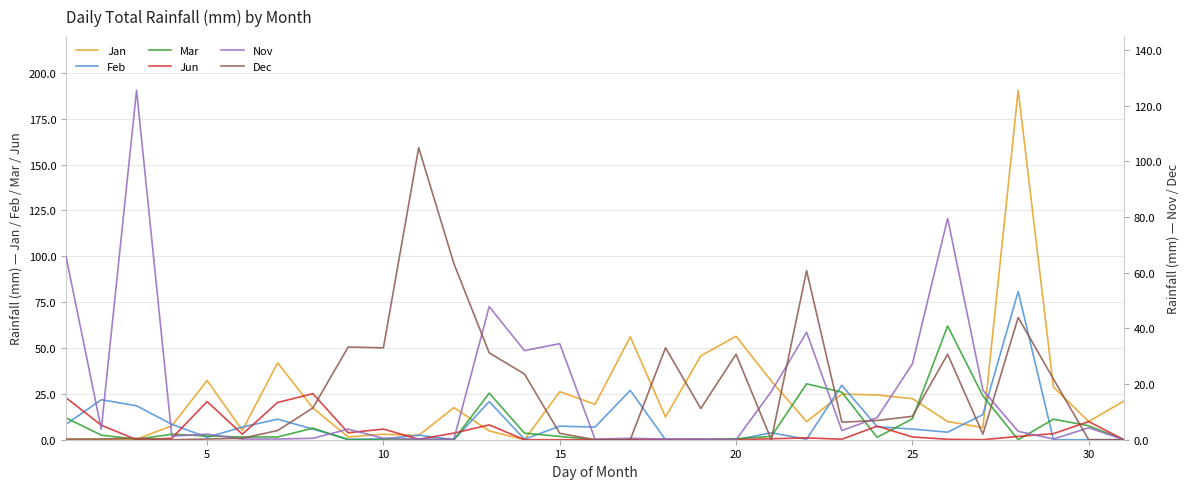

Is it true that Mar equals 2.0 at 5?

True